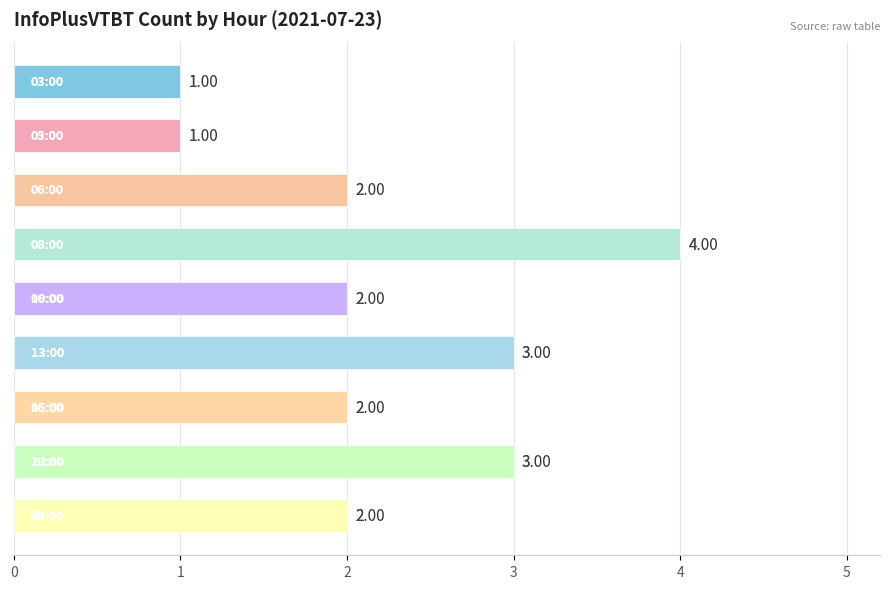

What is the difference between the maximum and minimum values?

3